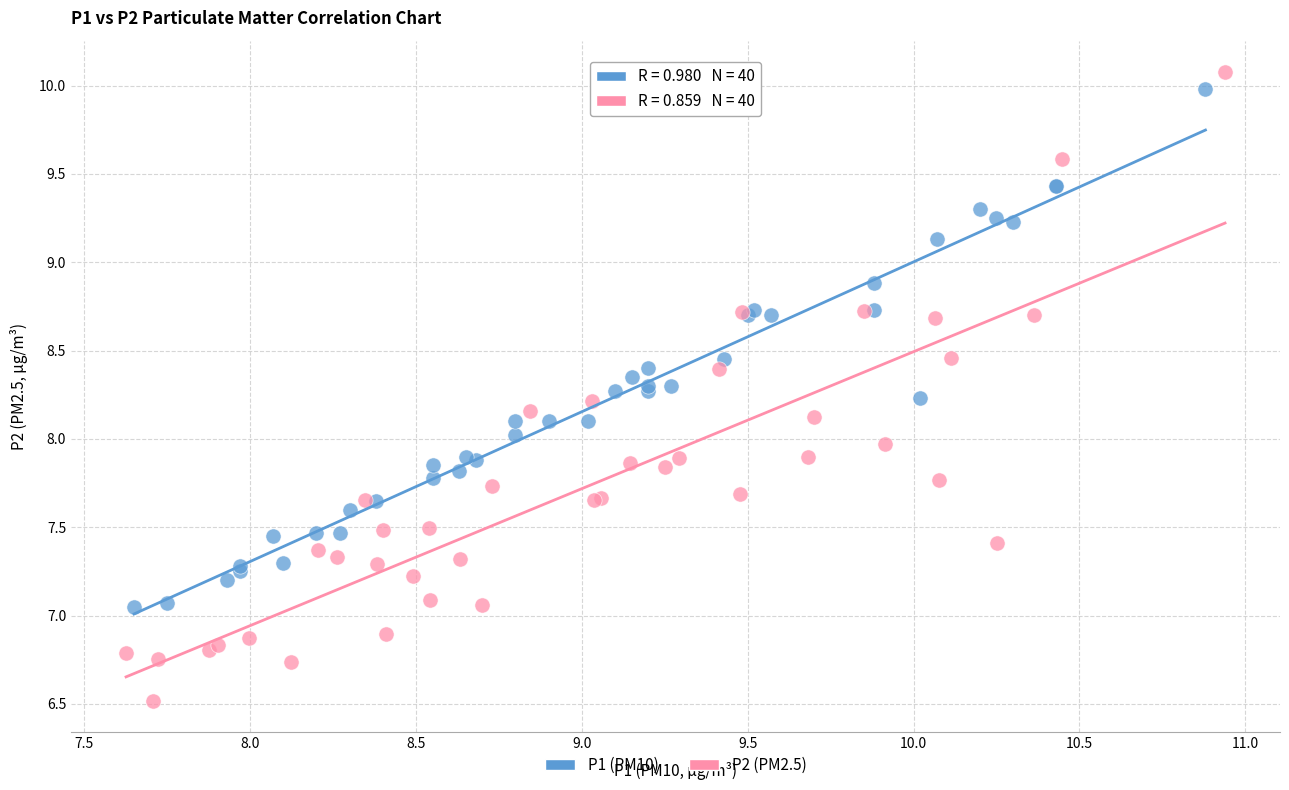

Which series contains the lowest Y value?

P2 (PM2.5)